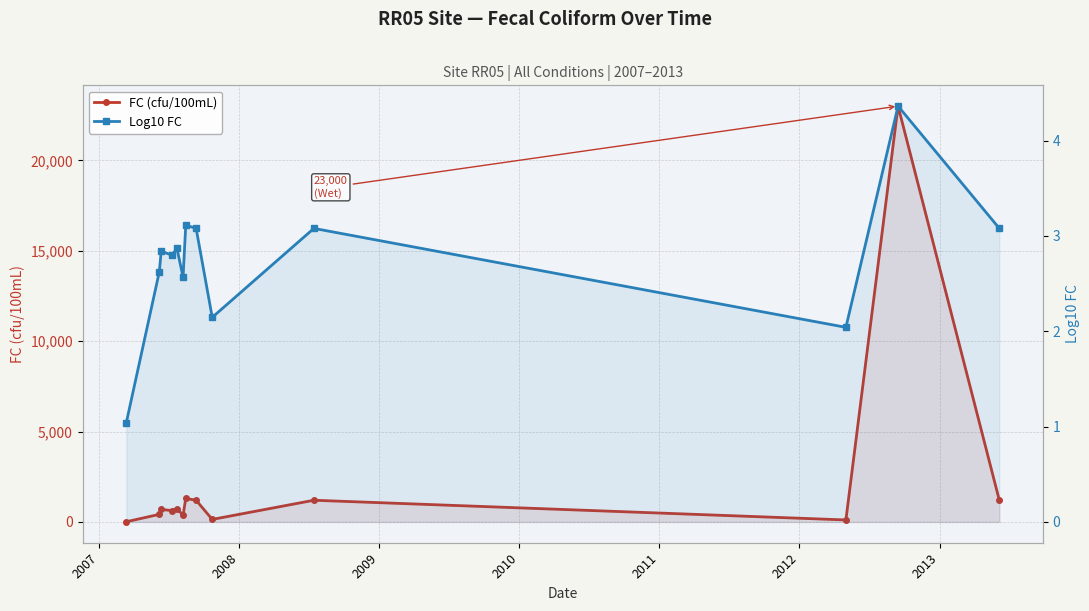

The Log10 FC series shows 1.4 at 2006. True or false?

False